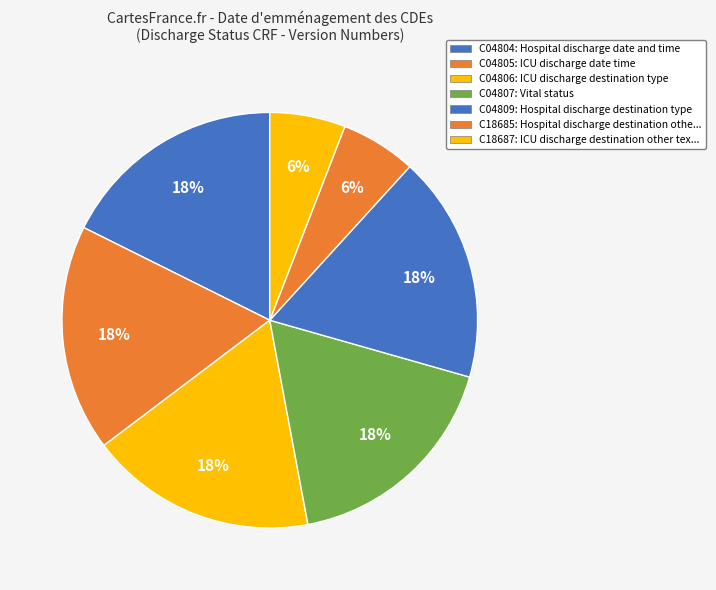

Is C04809 the majority of the pie?

No